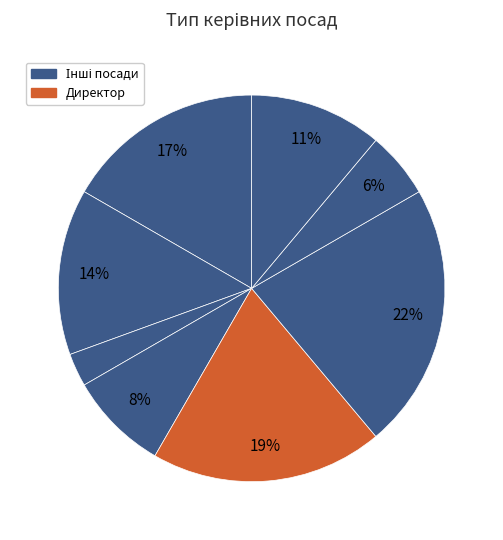

How many slices are in this pie chart?

8